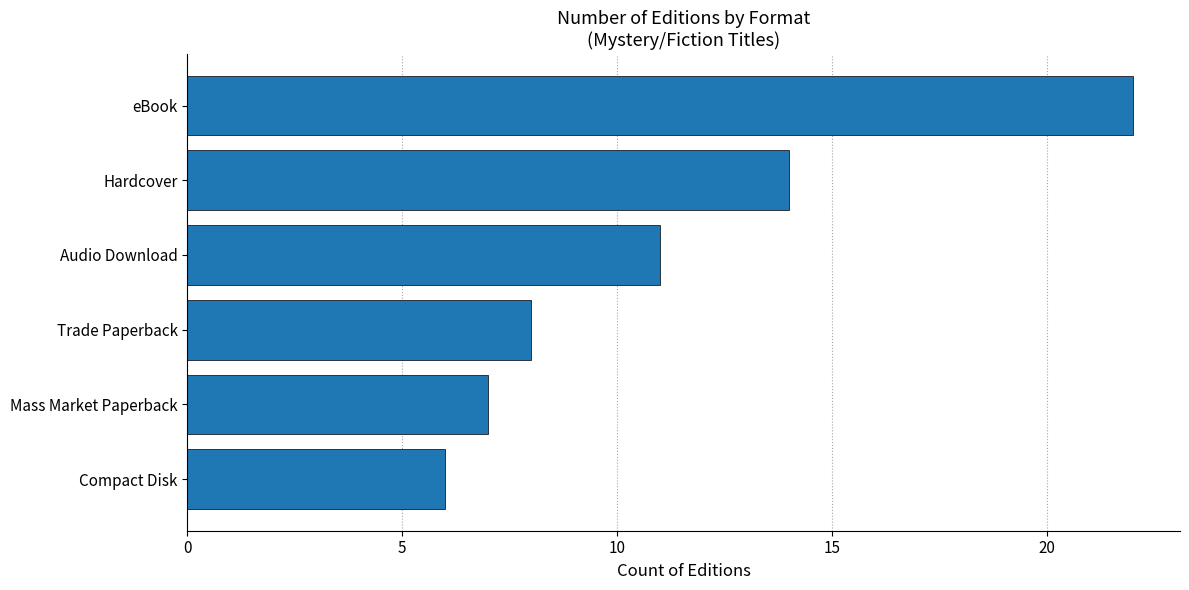

Reading bottom to top, extract all data points from this chart.

6	7	8	11	14	22